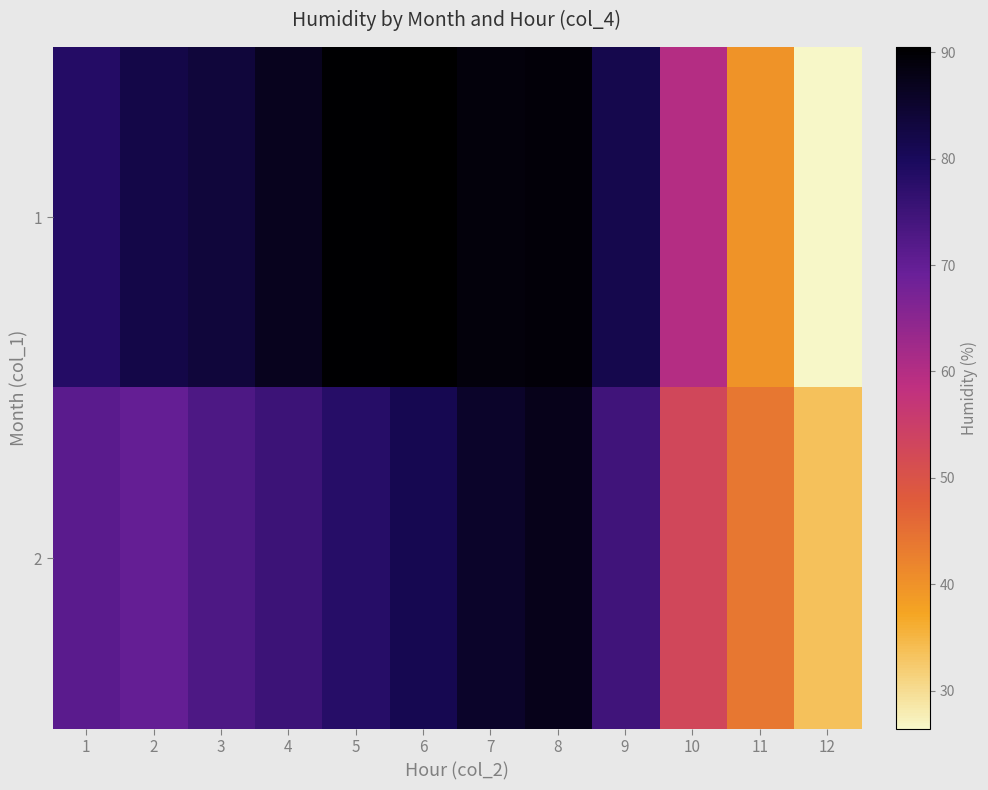

Which series changed the most between 7 and 12?

1